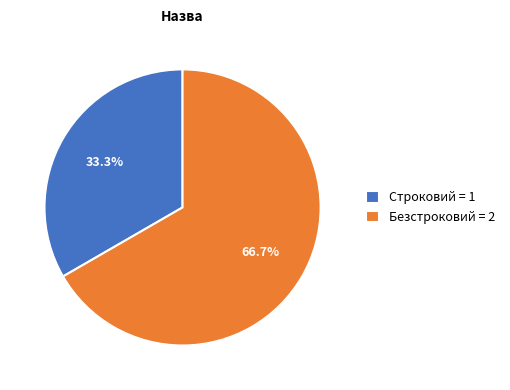

Rank the categories by value from lowest to highest.

Строковий, Безстроковий